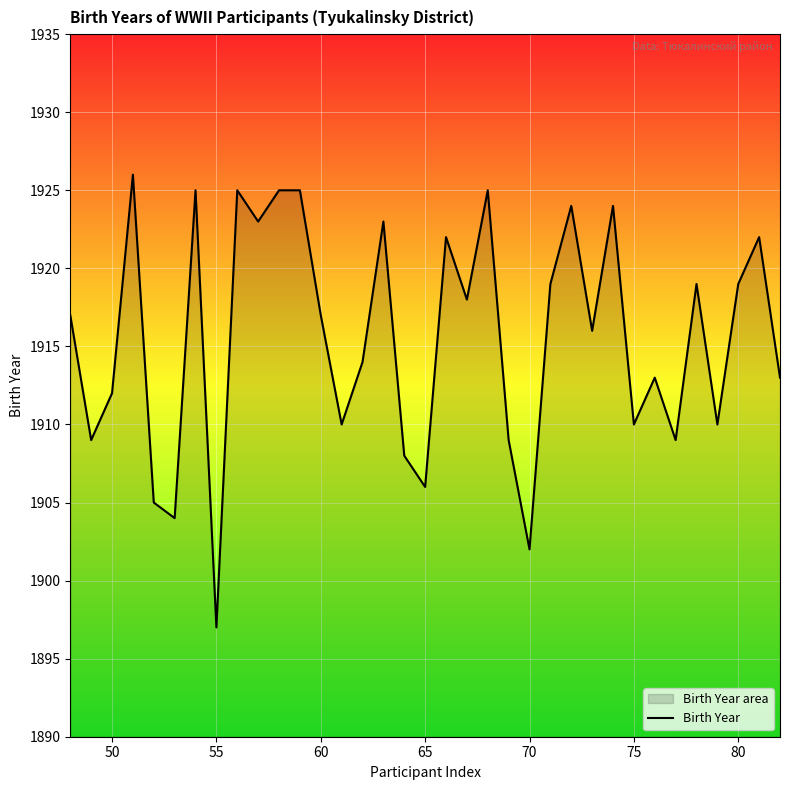

What is the approximate value at 55, to the nearest 10?

1900